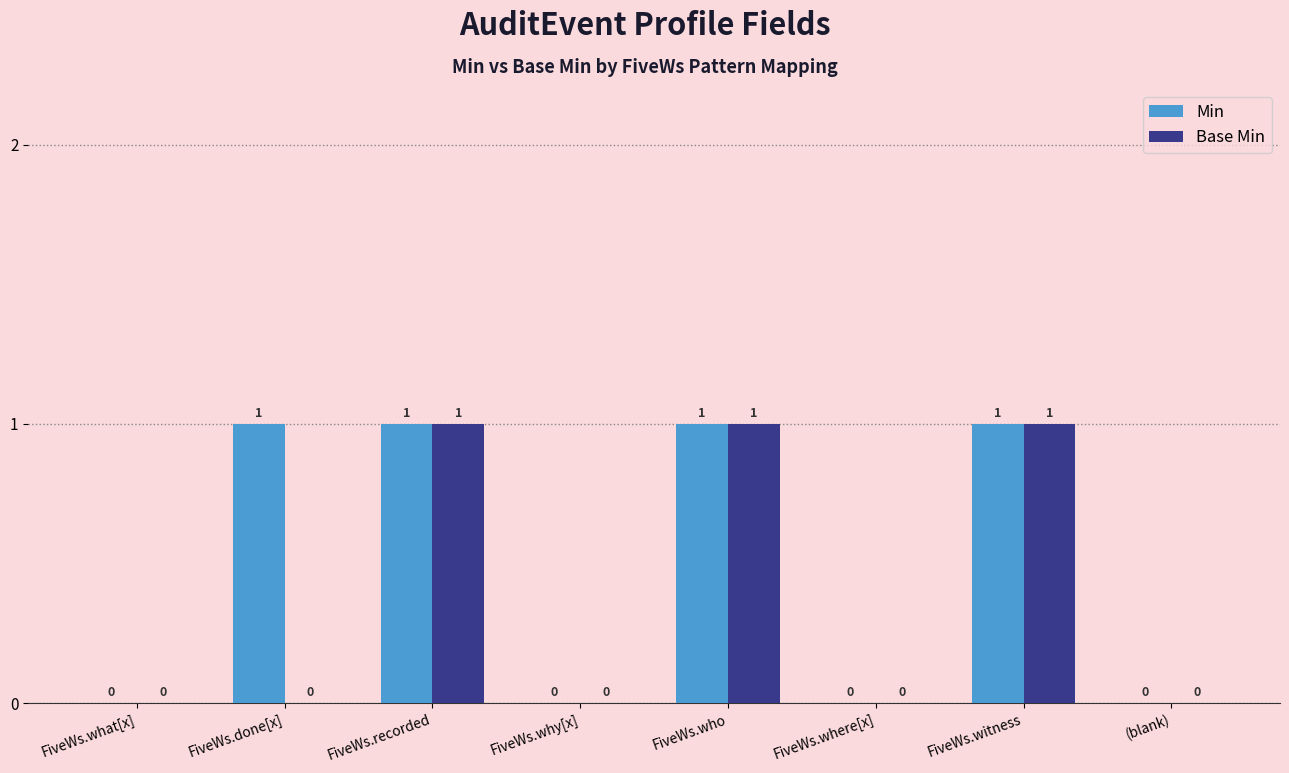

Count the Min values in the range 0 to 1.

8